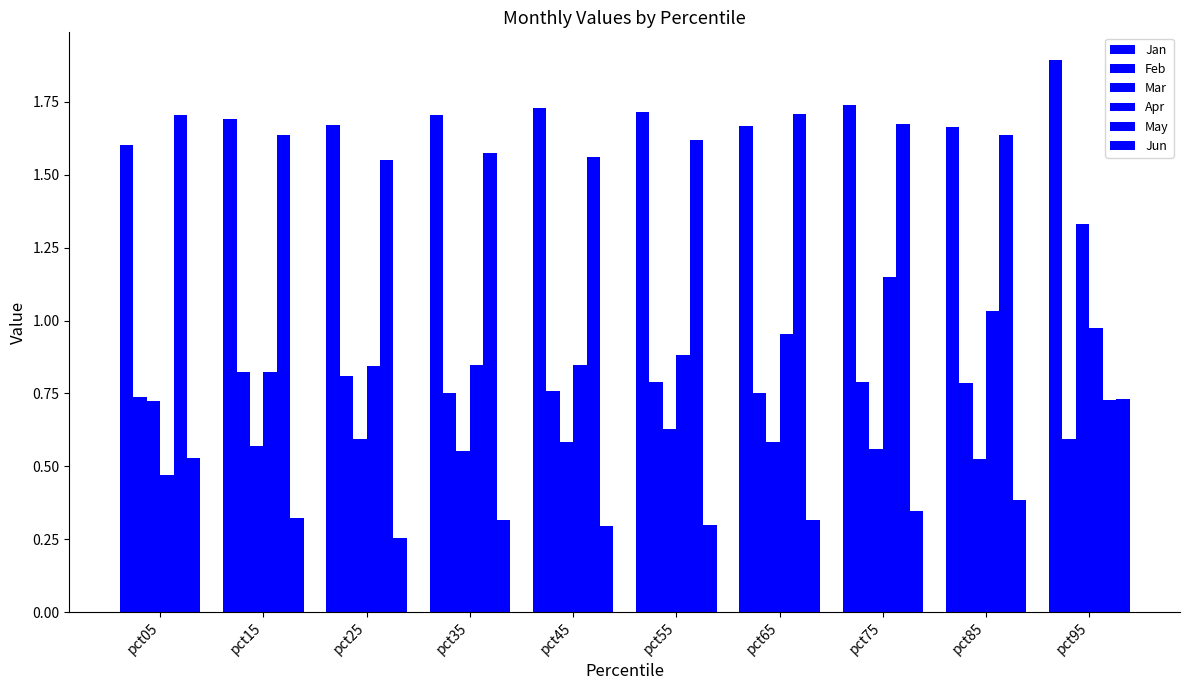

Reading left to right, list all the values displayed in this chart.

Jan: 1.6	1.7	1.7	1.7	1.7	1.7	1.7	1.7	1.7	1.9
Feb: 0.7	0.8	0.8	0.8	0.8	0.8	0.8	0.8	0.8	0.6
Mar: 0.7	0.6	0.6	0.6	0.6	0.6	0.6	0.6	0.5	1.3
Apr: 0.5	0.8	0.8	0.8	0.8	0.9	1.0	1.2	1.0	1.0
May: 1.7	1.6	1.6	1.6	1.6	1.6	1.7	1.7	1.6	0.7
Jun: 0.5	0.3	0.3	0.3	0.3	0.3	0.3	0.3	0.4	0.7